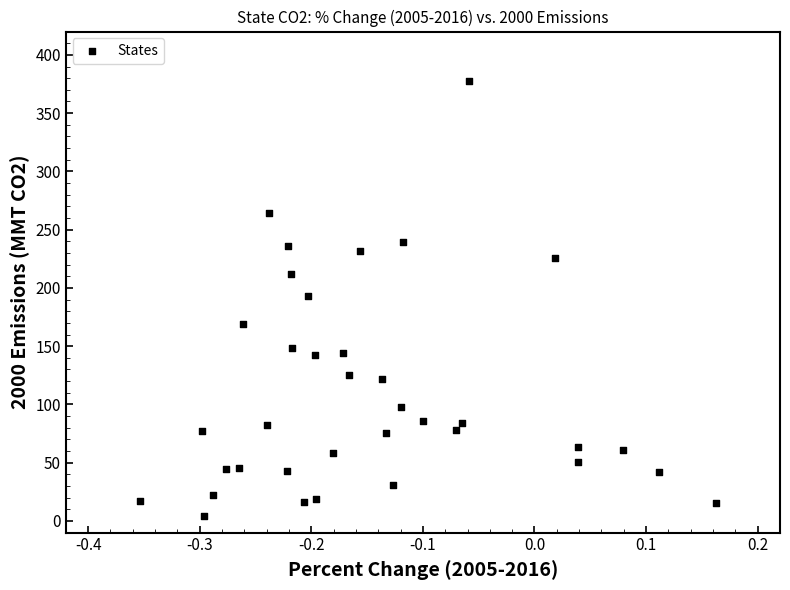

What is the range of Y values (max minus min)?

372.9